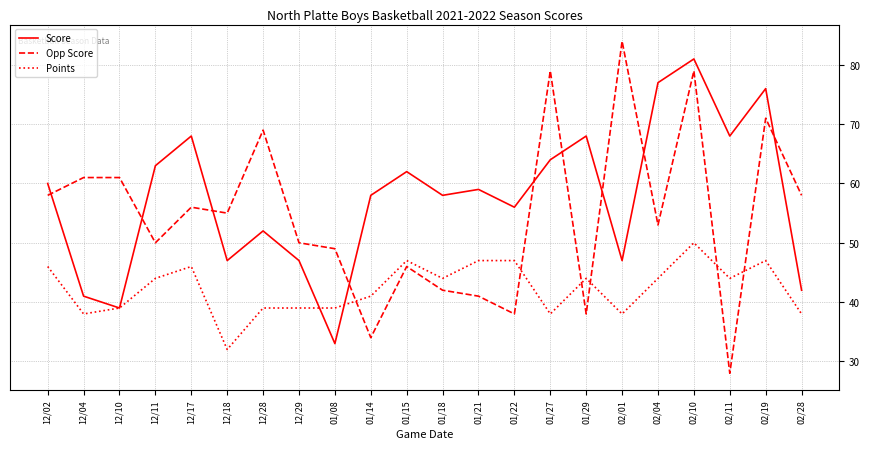

How many lines are shown in the chart?

3